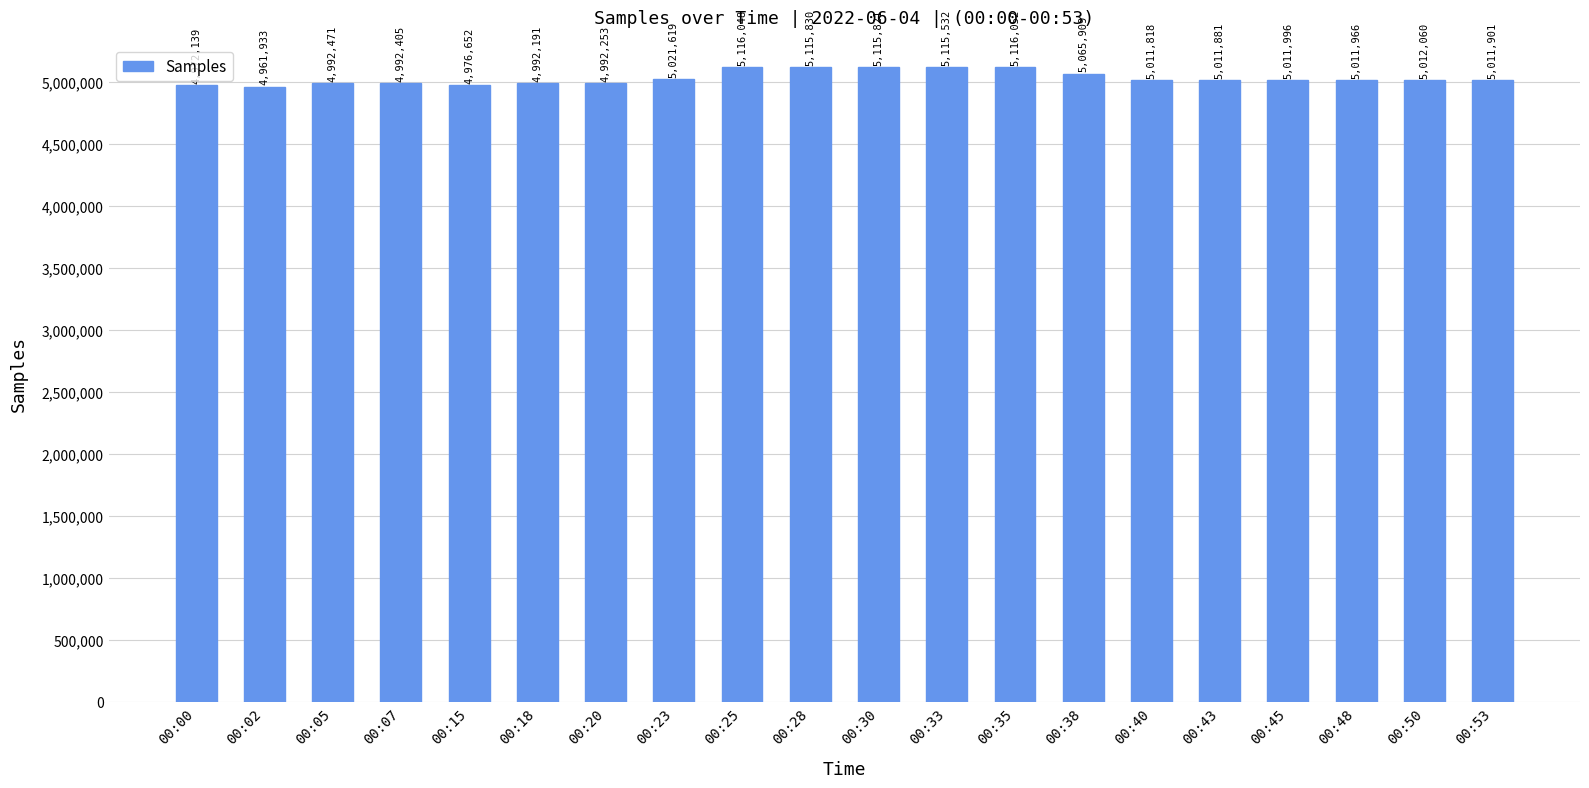

Which has a higher value, 00:23 or 00:28?

00:28